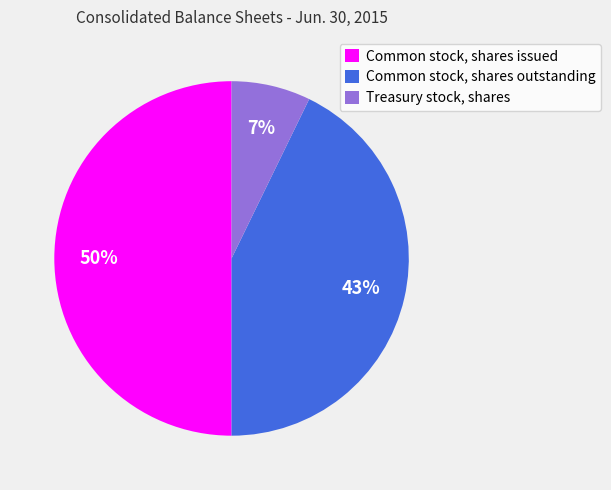

Is Common stock, shares outstanding the majority of the pie?

No